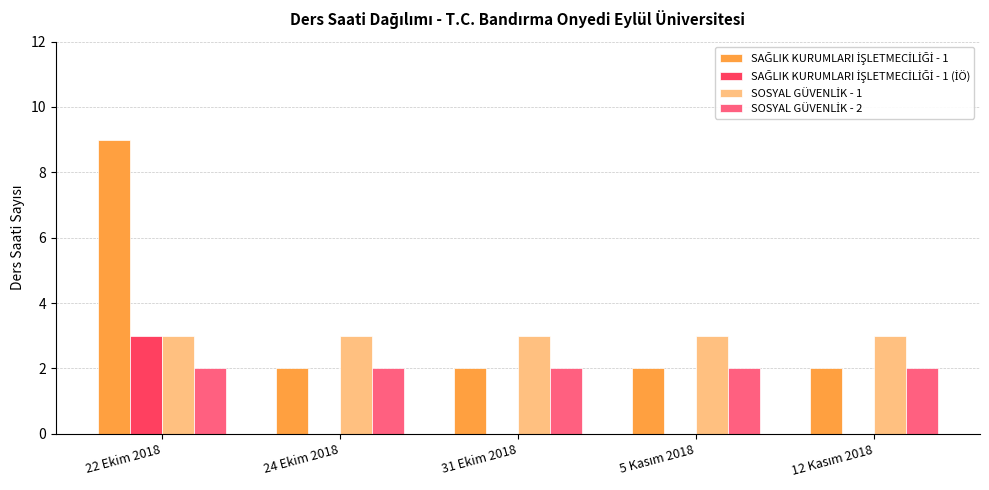

At which category is the sum across all series the highest?

22 Ekim 2018